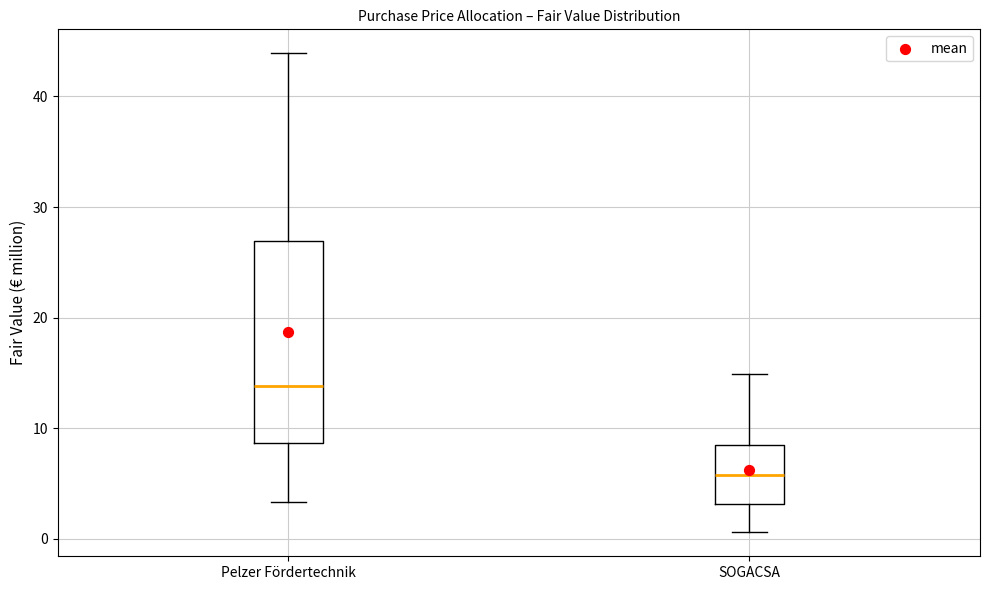

Comparing the boxes themselves (not the whiskers), which one is the tallest?

Pelzer Fördertechnik